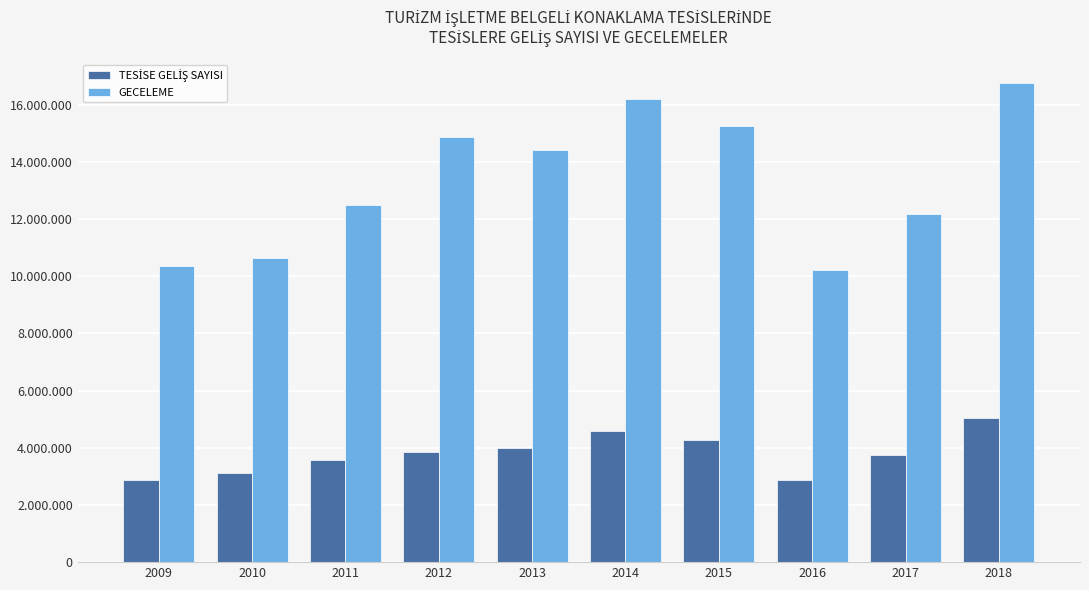

Which series has the largest total across all categories?

GECELEME